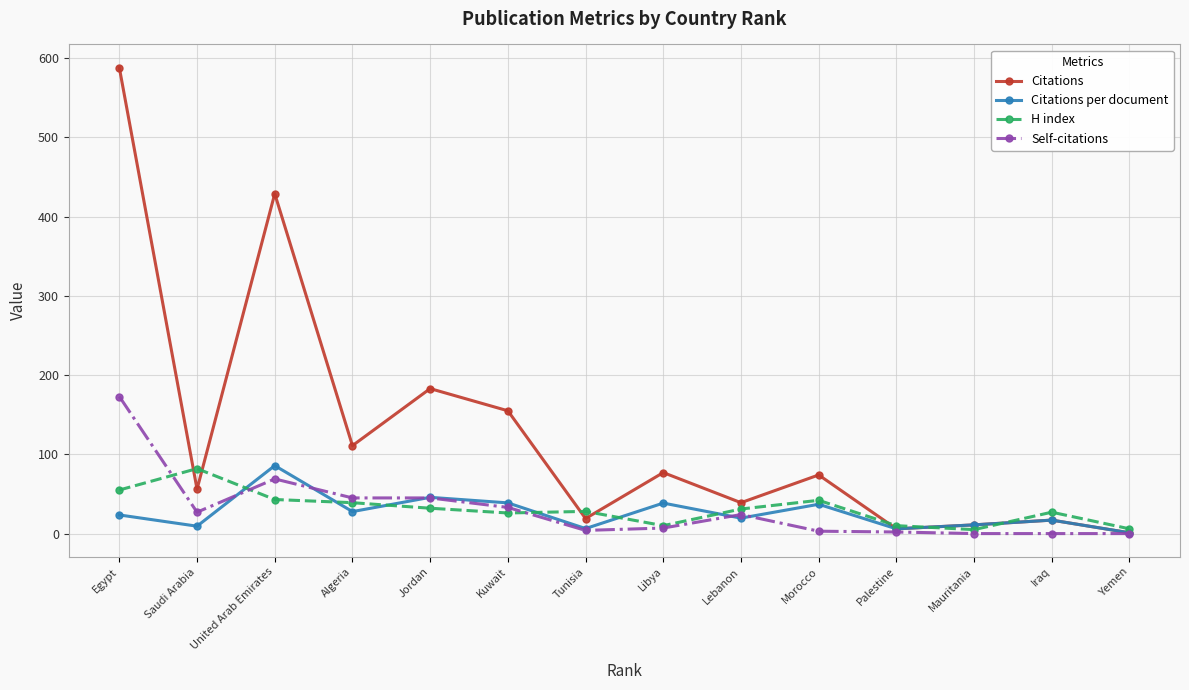

What are all the series names shown in the legend?

Citations, Citations per document, H index, Self-citations